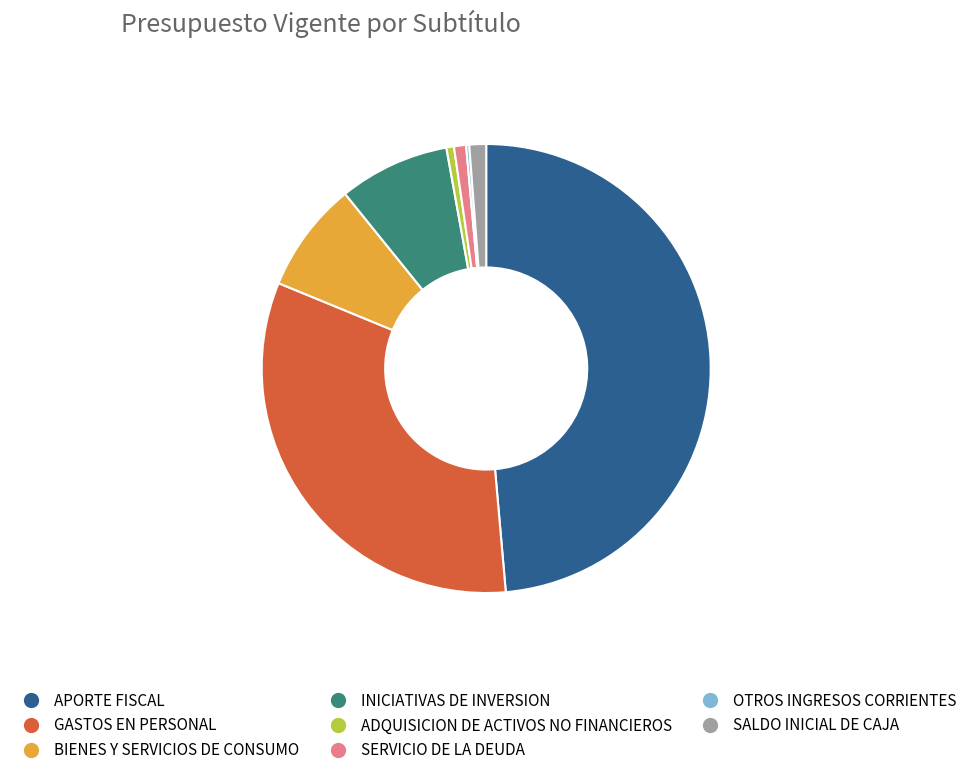

Which category has the biggest portion of the pie?

APORTE FISCAL